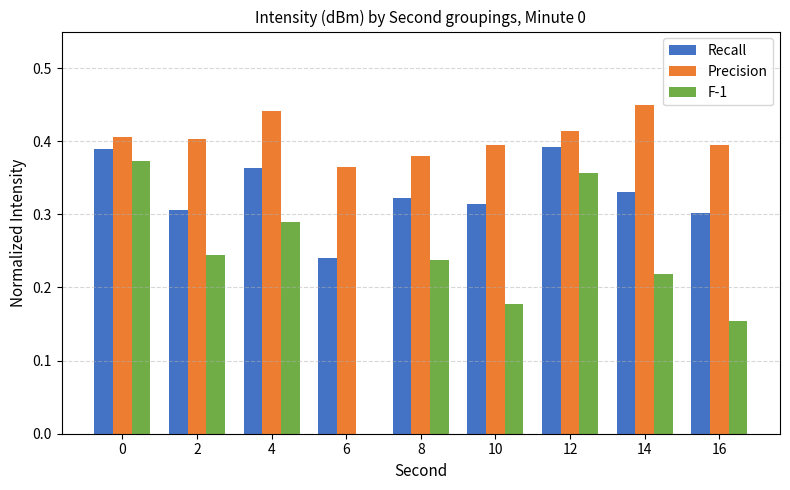

Between 2 and 16, which series saw the biggest shift?

F-1